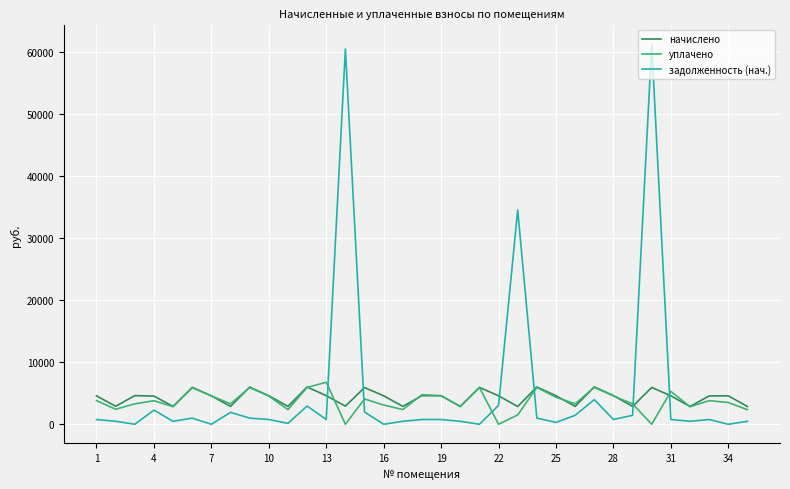

Which series has the largest range (max minus min)?

задолженность (нач.)